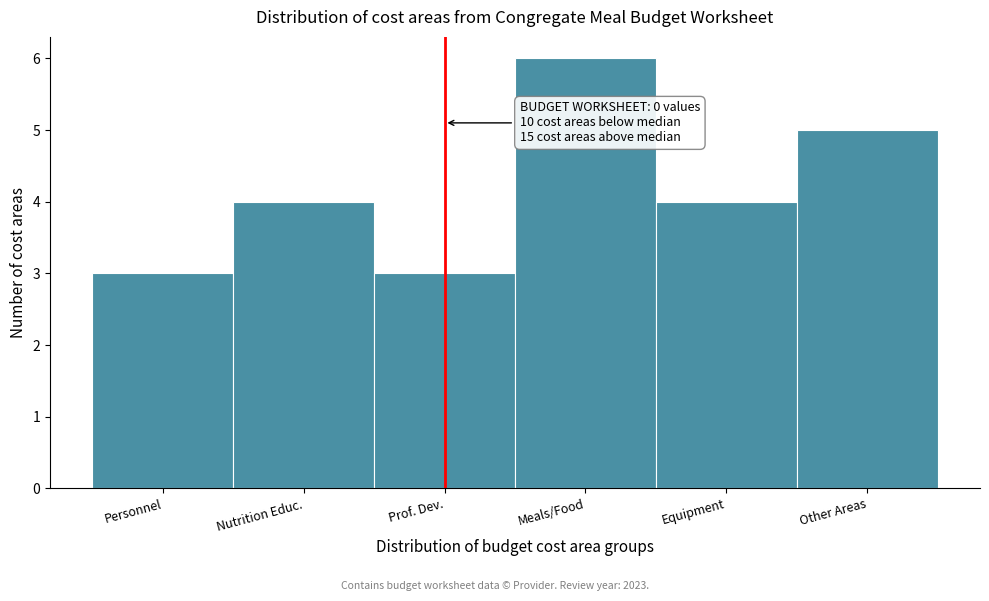

Reading left to right, transcribe all the data shown in this chart.

Personnel=3	Nutrition Educ.=4	Prof. Dev.=3	Meals/Food=6	Equipment=4	Other Areas=5